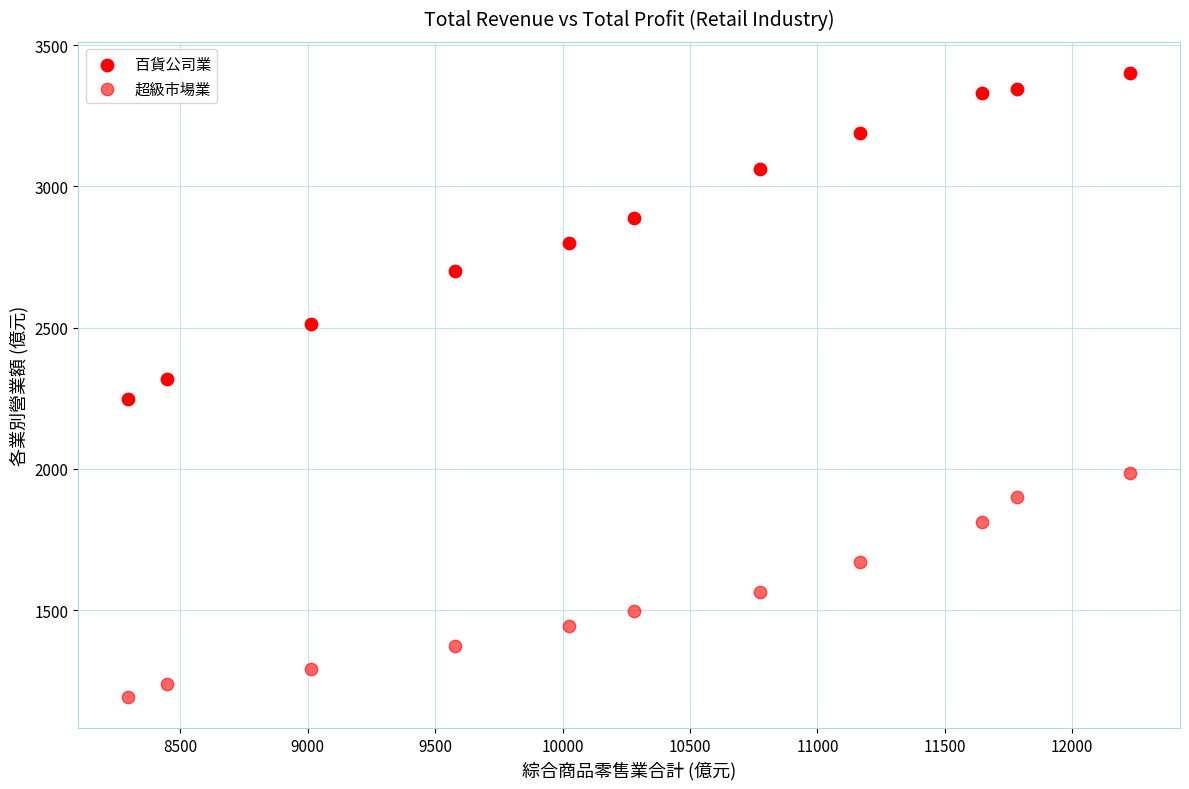

Count the number of points in this scatter plot.

22